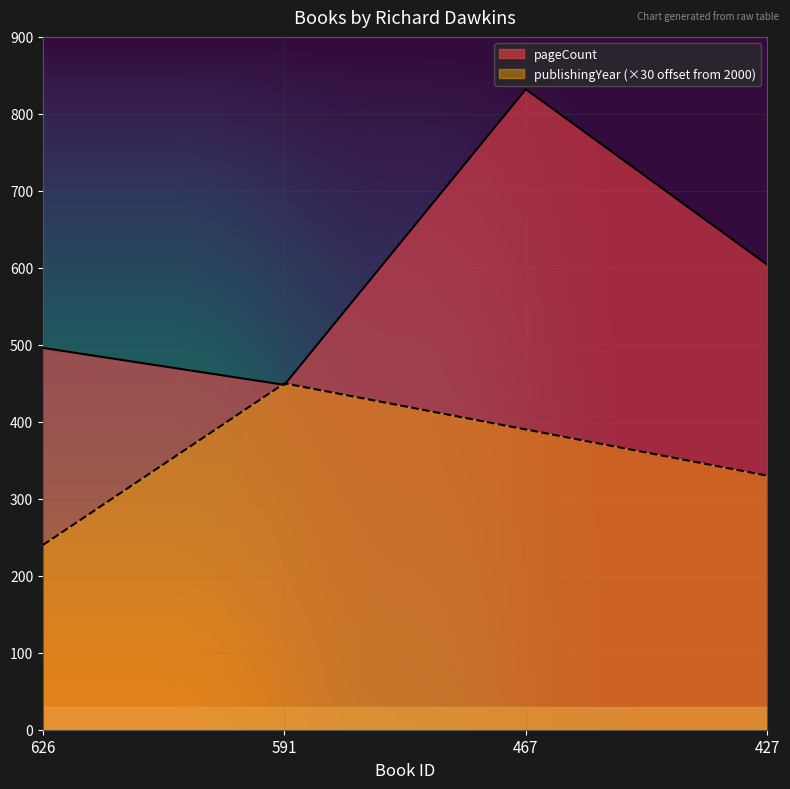

Which series has the largest range (max minus min)?

pageCount